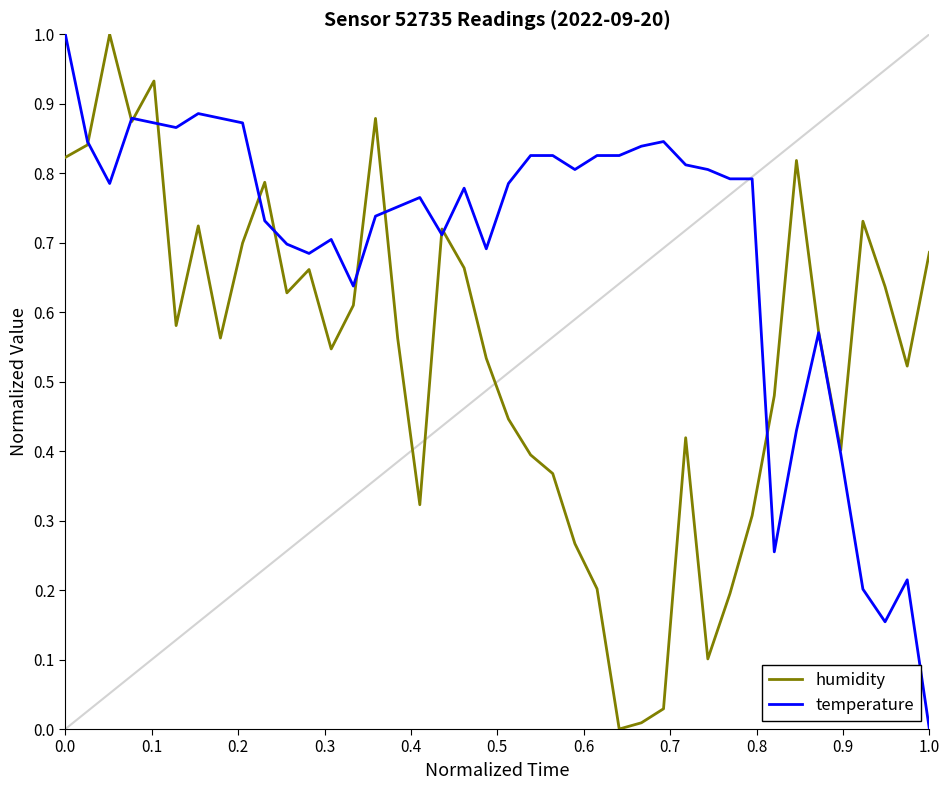

How many values in the temperature series exceed 0?

39